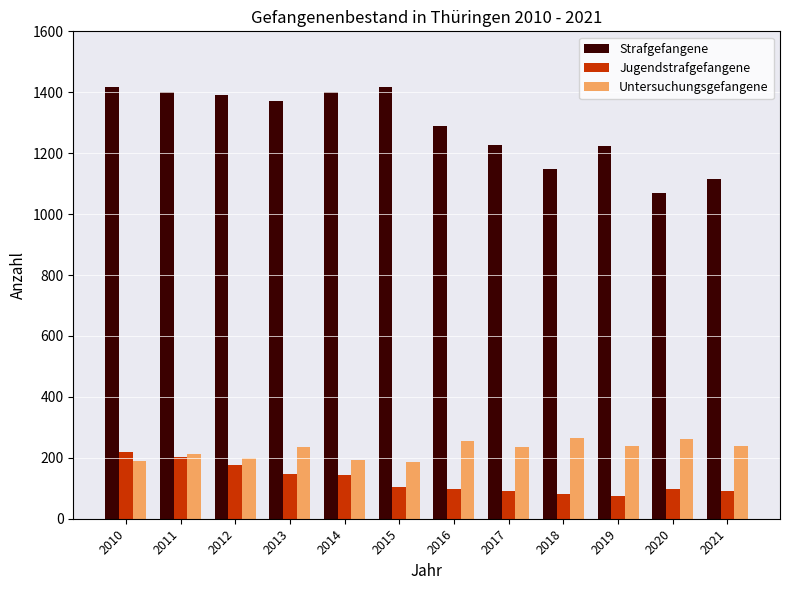

At how many categories does at least one series exceed 1097?

11